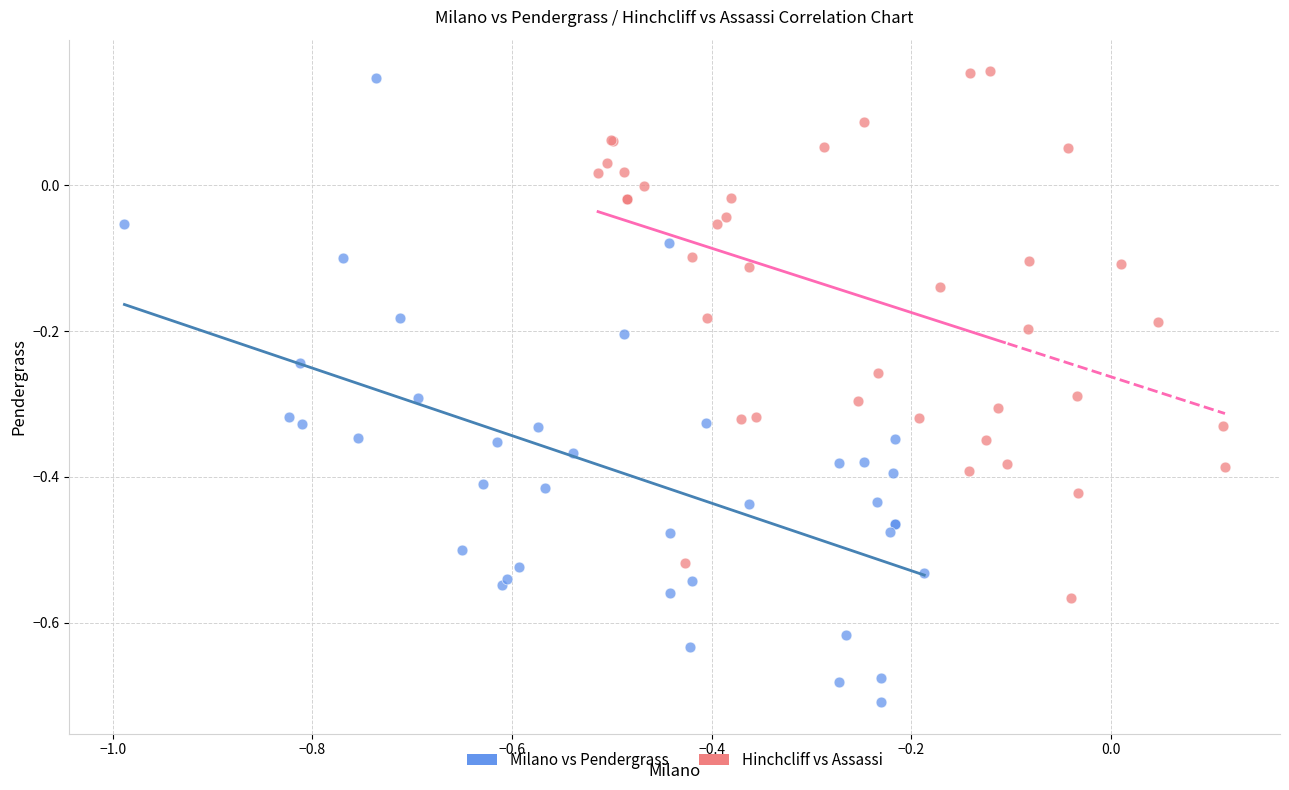

Which series contains the lowest Y value?

Milano vs Pendergrass